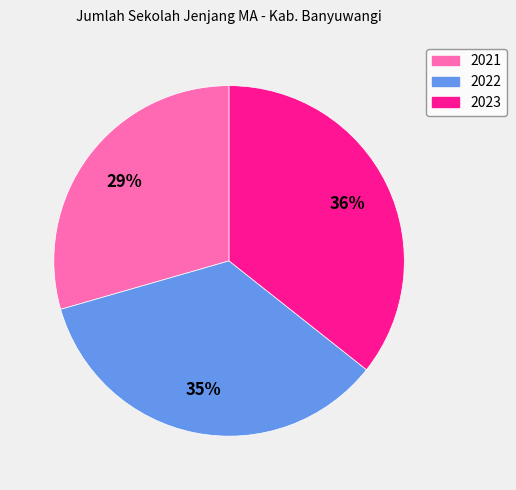

Combined, do 2022 and 2023 account for over 50%?

Yes